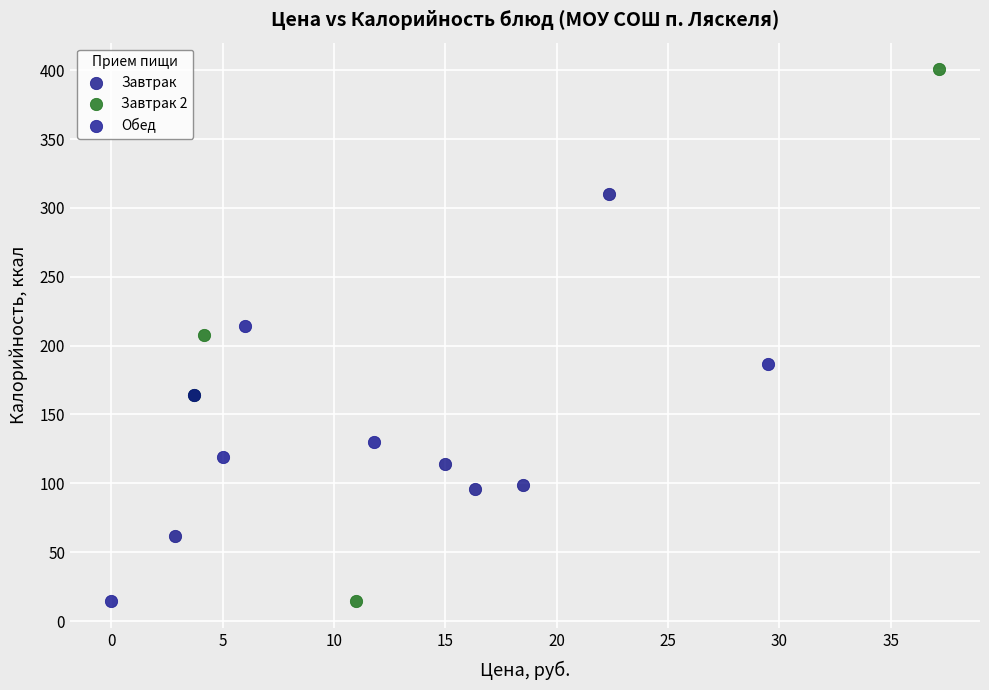

Which series reaches the maximum Y coordinate?

Завтрак 2